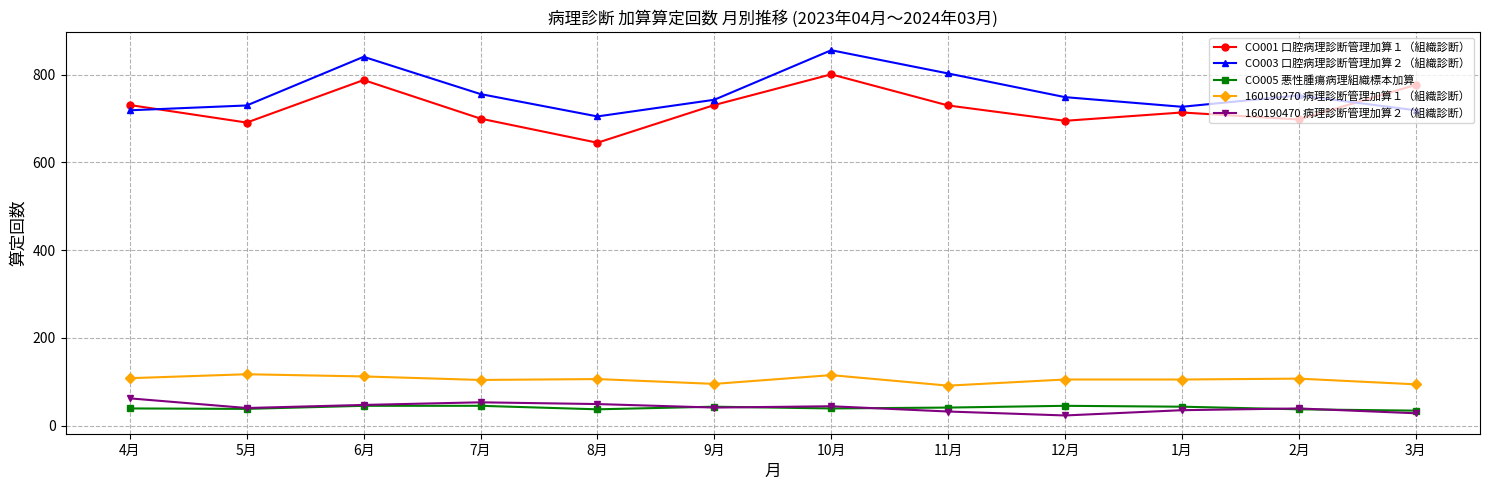

Is it true that 160190470 病理診断管理加算２（組織診断） equals 49 at 8月?

True